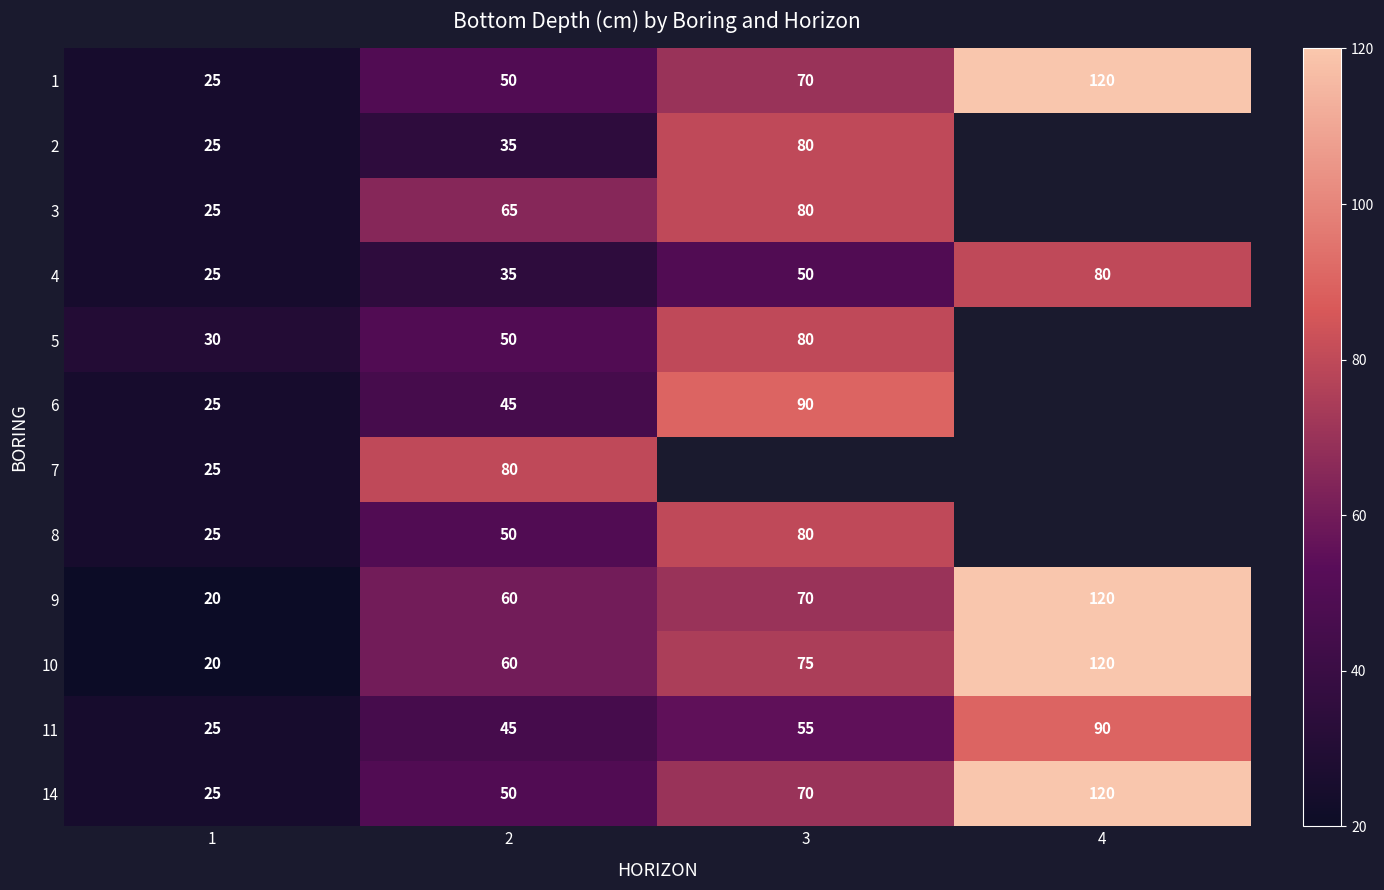

At which category is the sum across all series the highest?

2